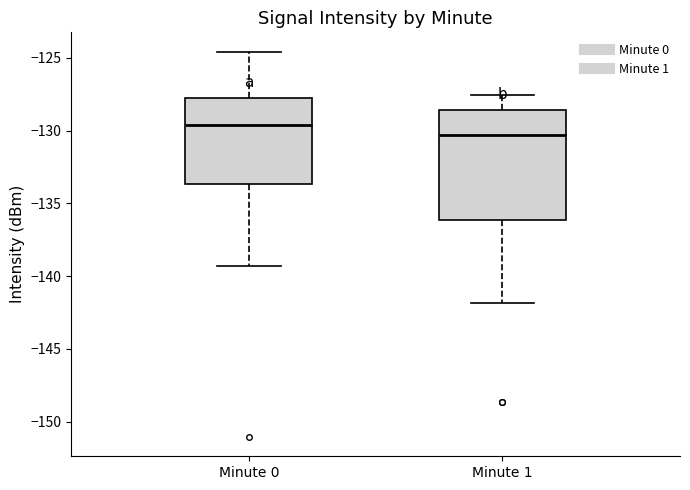

Where is the lower edge of the box for Minute 0 on the y-axis? The values are not printed on the chart, so give them approximately, as read against the axis.

-133.5